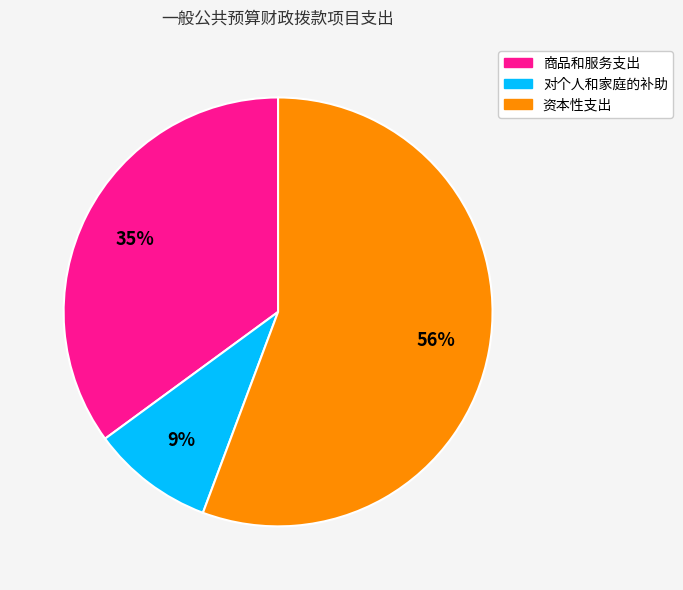

What percentage is the 对个人和家庭的补助 slice, to the nearest percent?

9%